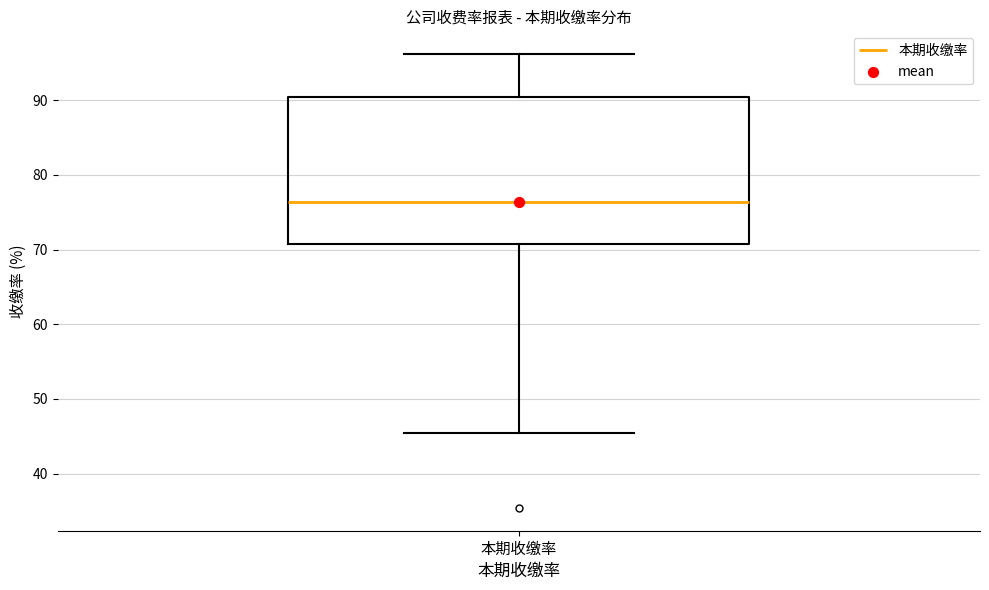

Read this box plot against the y-axis: the position of the median line, the range covered by the box, and the ends of both whiskers. The values are not printed on the chart, so give them approximately, as read against the axis.

median 76, box 71 to 90, whiskers 46 to 96